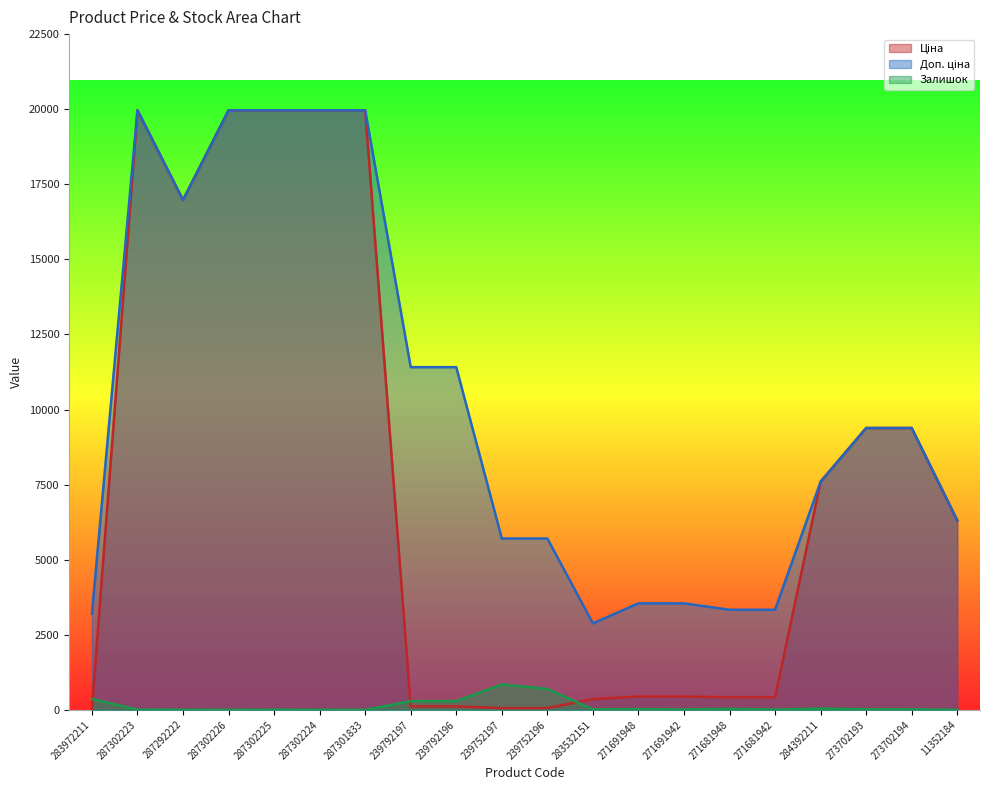

Does the chart have visible grid lines?

No